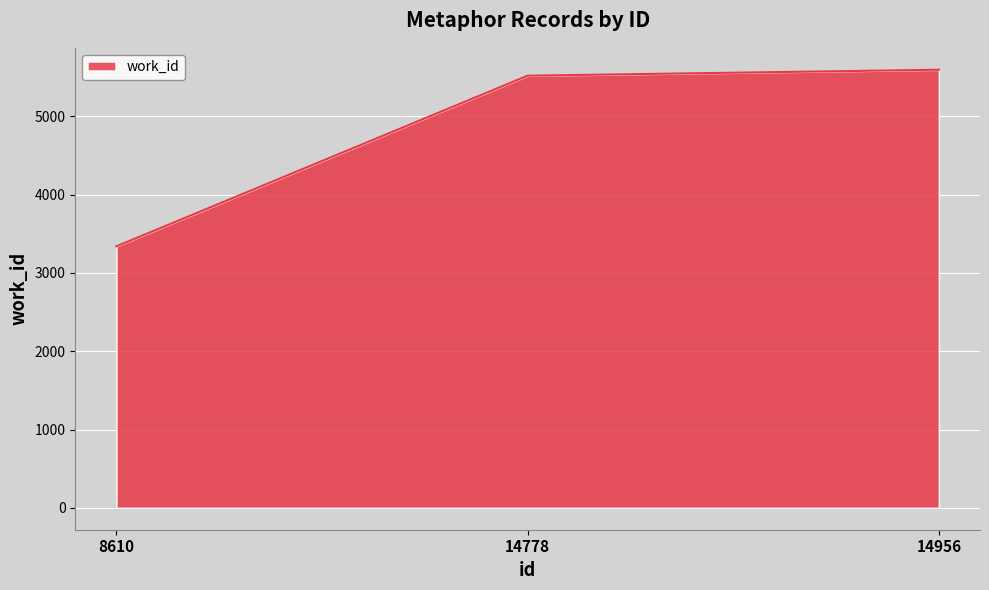

Reading left to right, transcribe all the data shown in this chart.

8610=3339	14778=5518	14956=5594